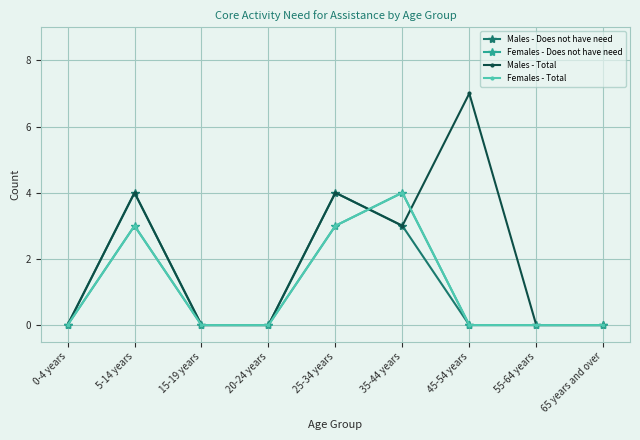

Count the number of data series in this chart.

4